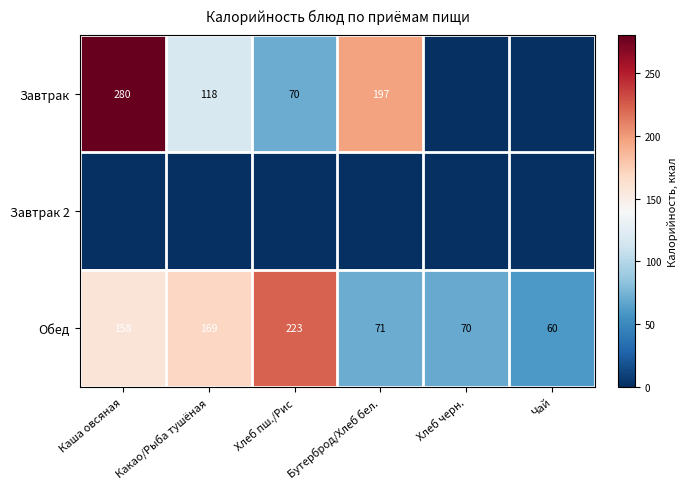

What is the sum of the Обед values at Чай and Хлеб пш./Рис?

283.0